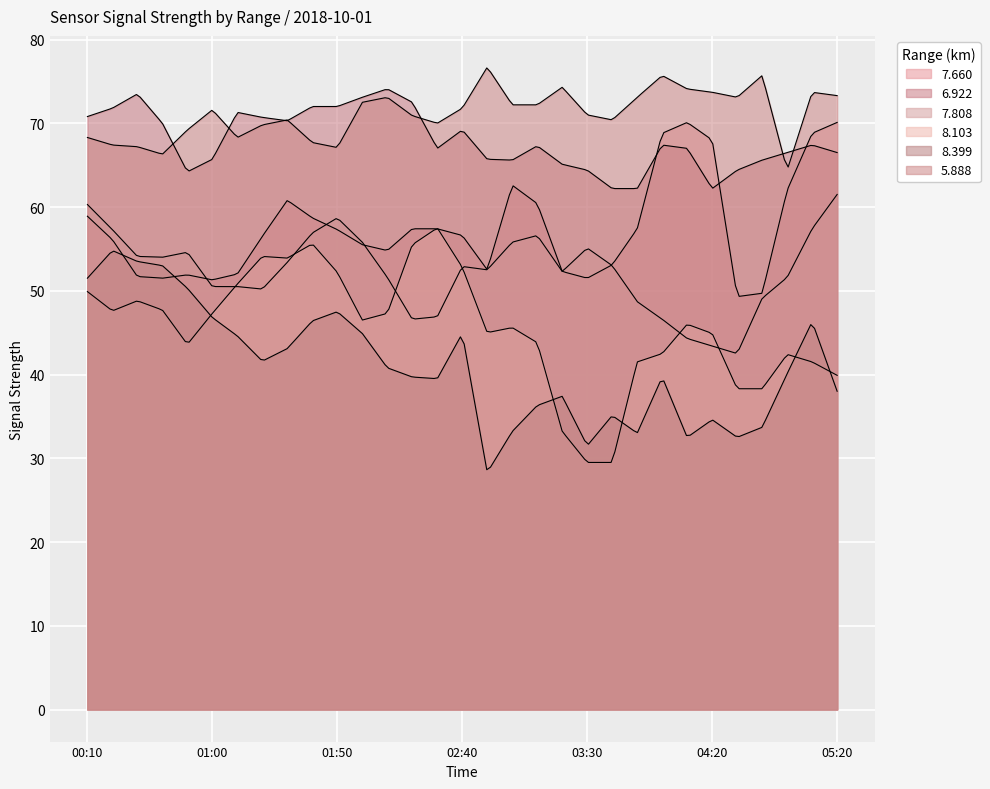

What is the value of the   7.808 point at the 28th from the left?

49.1